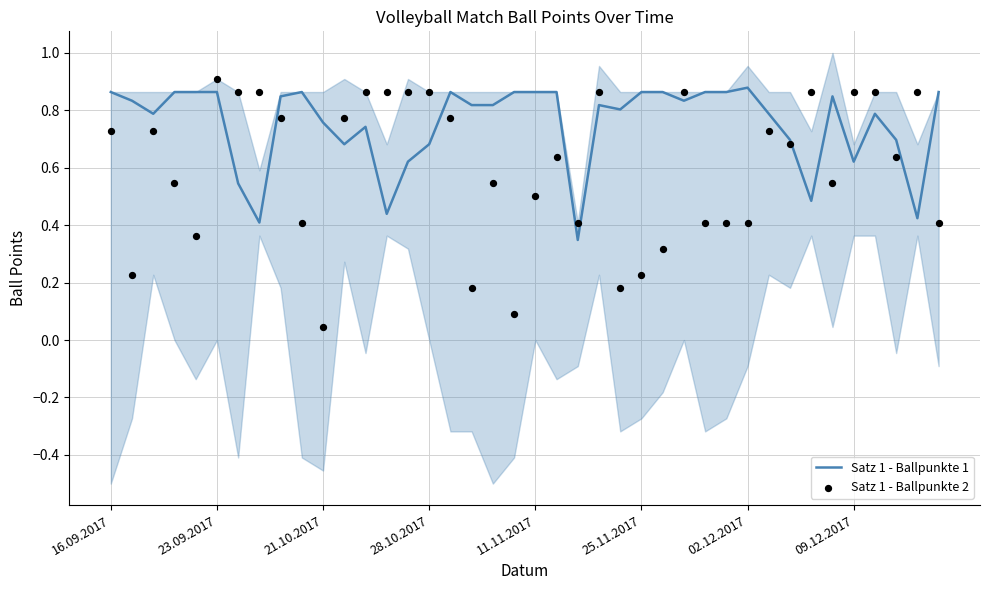

Which series has the largest total across all categories?

Satz 1 - Ballpunkte 1